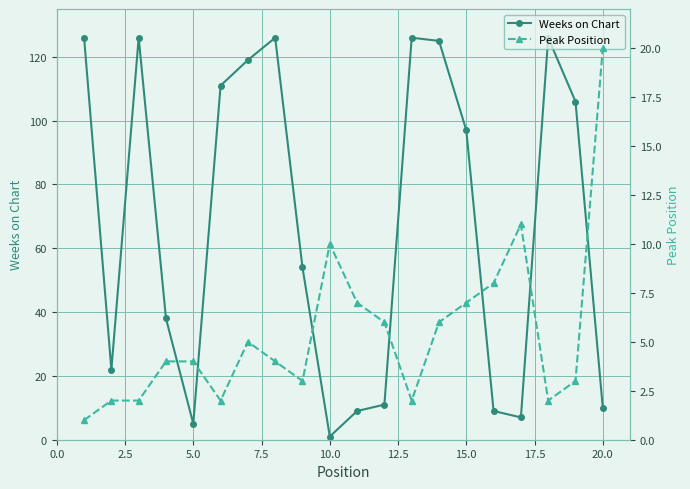

At which label does Weeks on Chart reach its minimum?

10.0